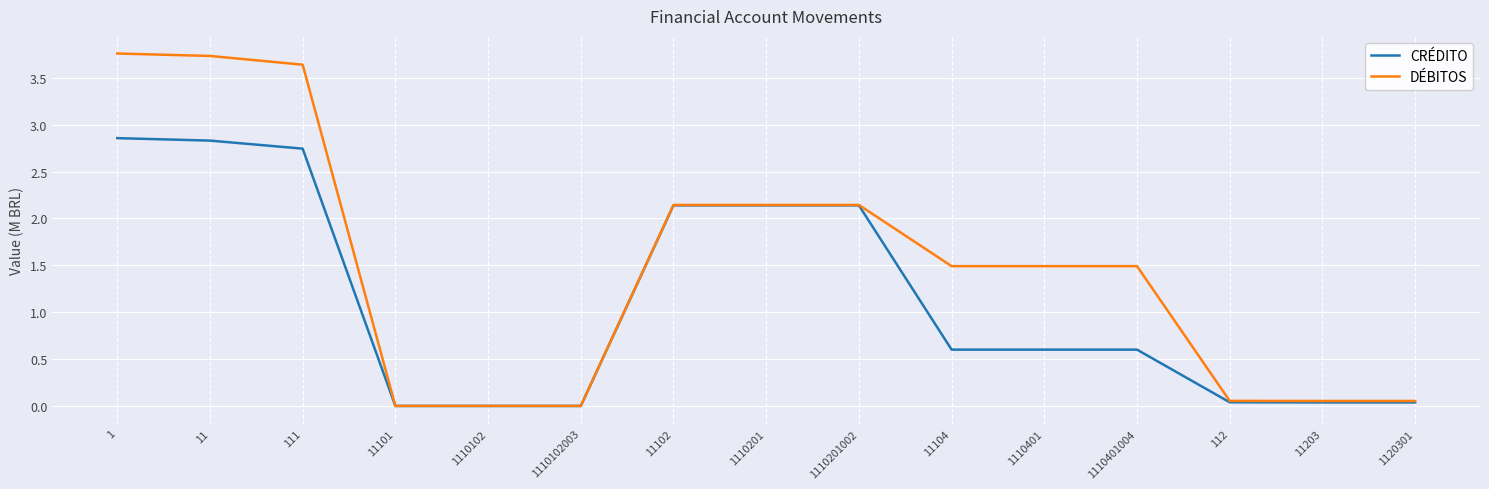

Which series changed the most between 1110201002 and 1120301?

CRÉDITO